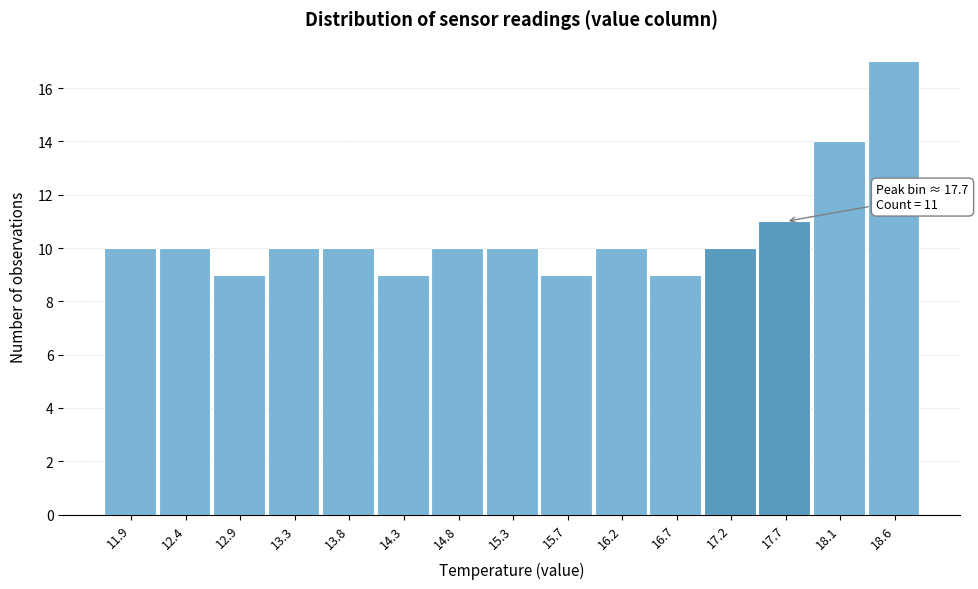

Which range on the x-axis has the tallest bar?

18.40 to 18.85